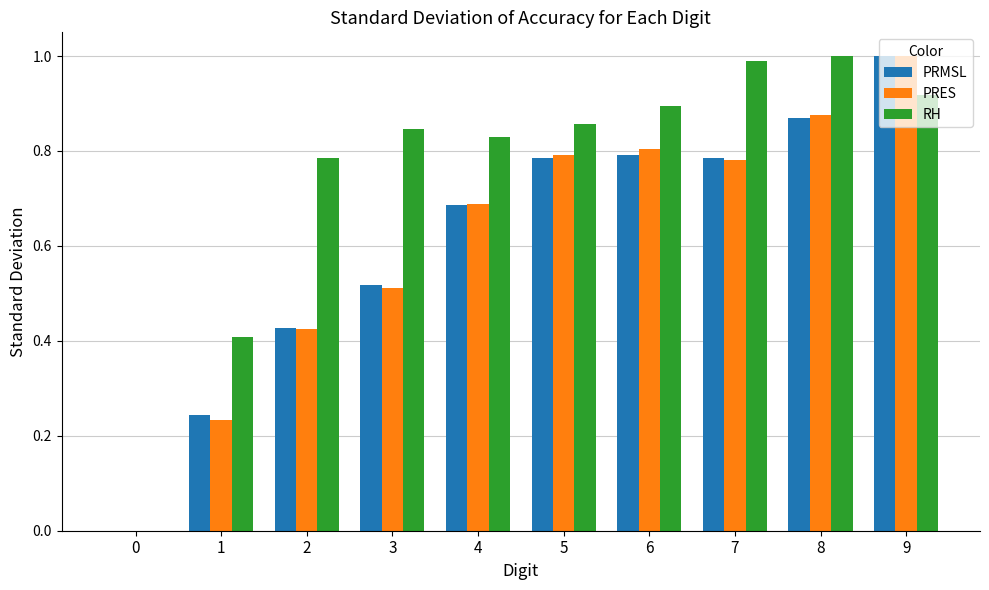

What is the total value across all series at 4?

2.2